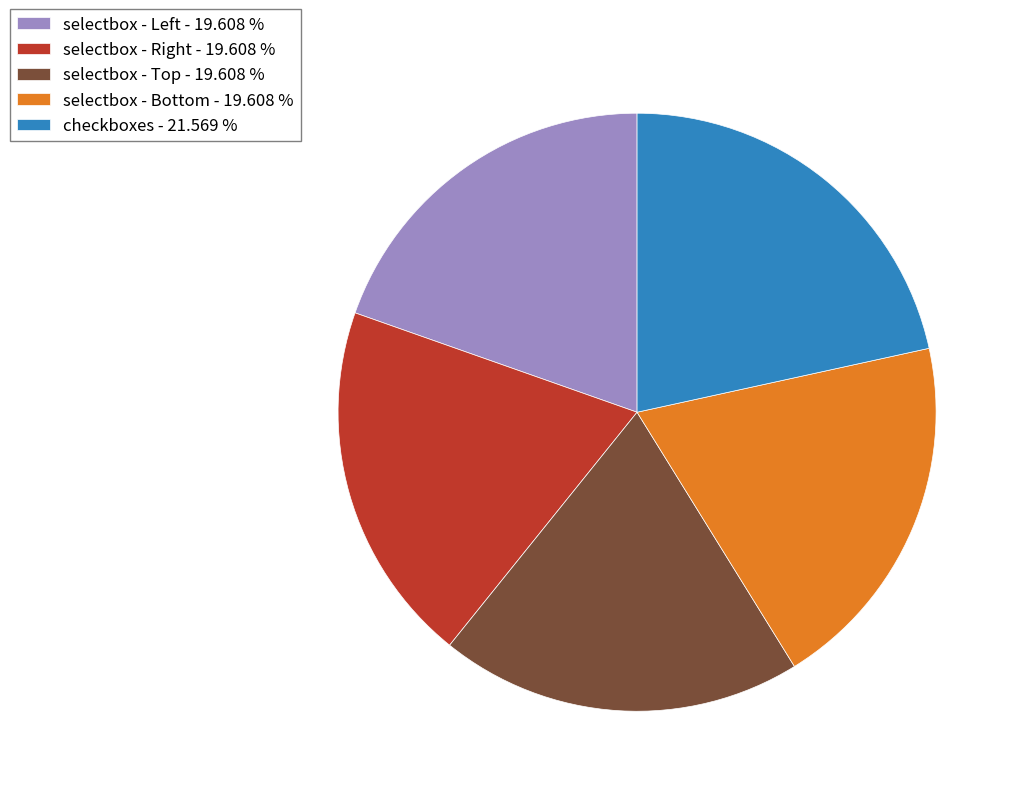

Which category has the biggest portion of the pie?

checkboxes - 21.569 %